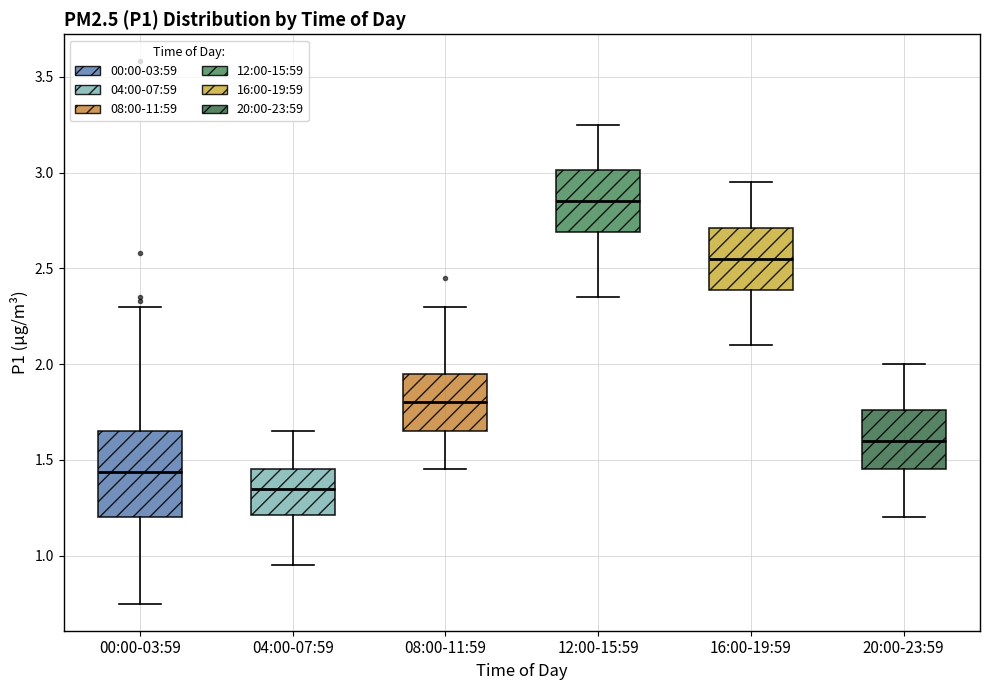

Which box is the tallest, from its lower edge to its upper edge?

00:00-03:59